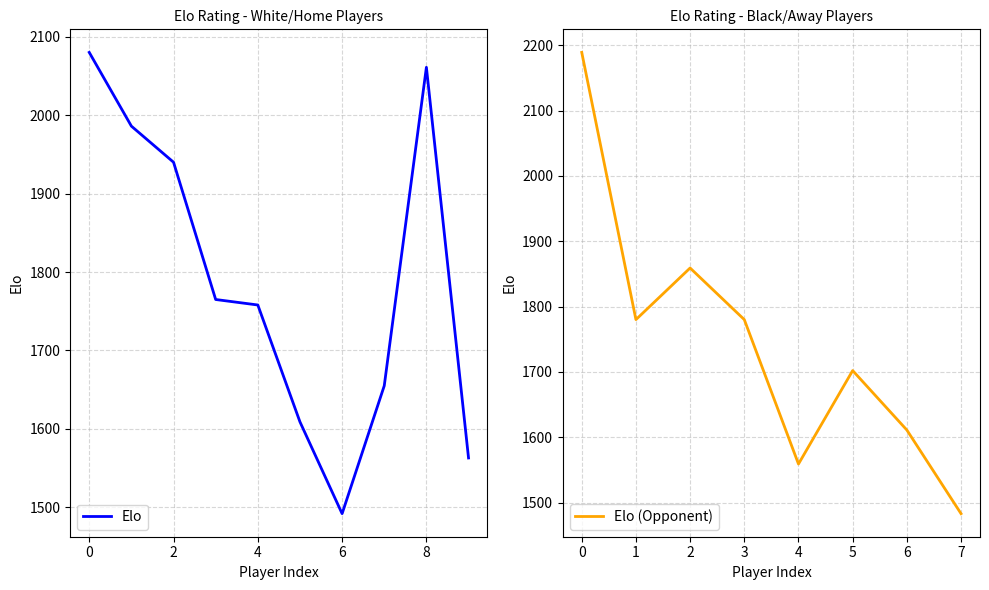

What is the difference between the second highest and minimum values?

569